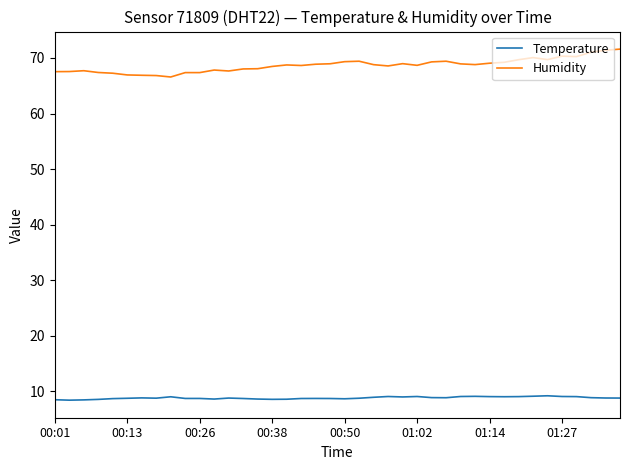

True or false: Humidity and Temperature intersect in this chart.

False